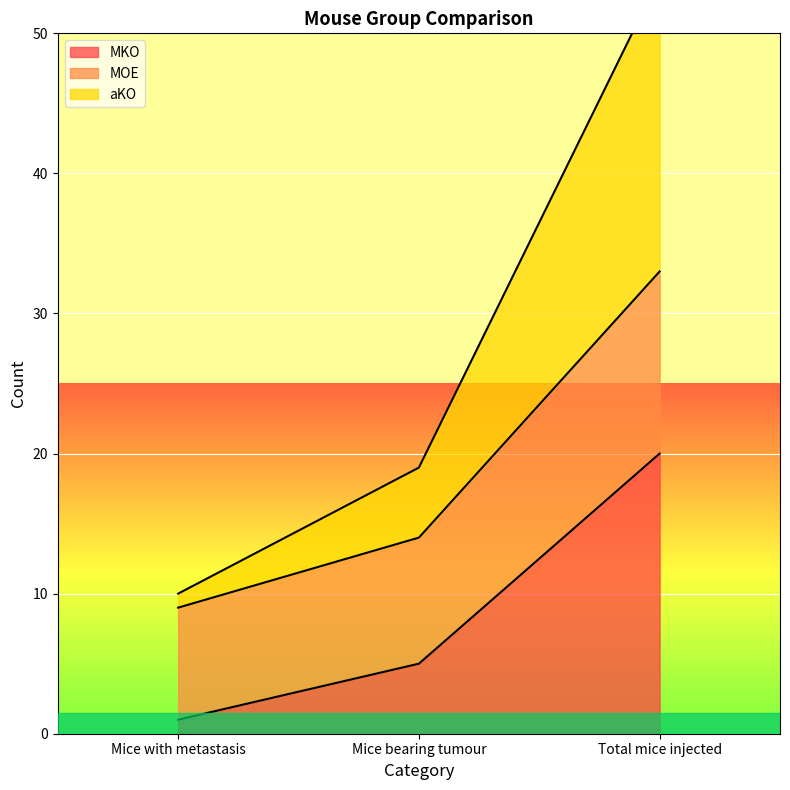

Which category has the highest value in the MKO series?

Total mice injected